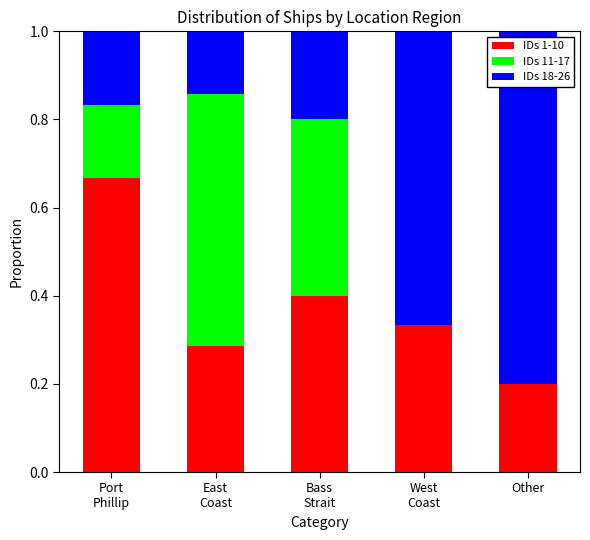

What is the sum of all IDs 1-10 values?

1.9